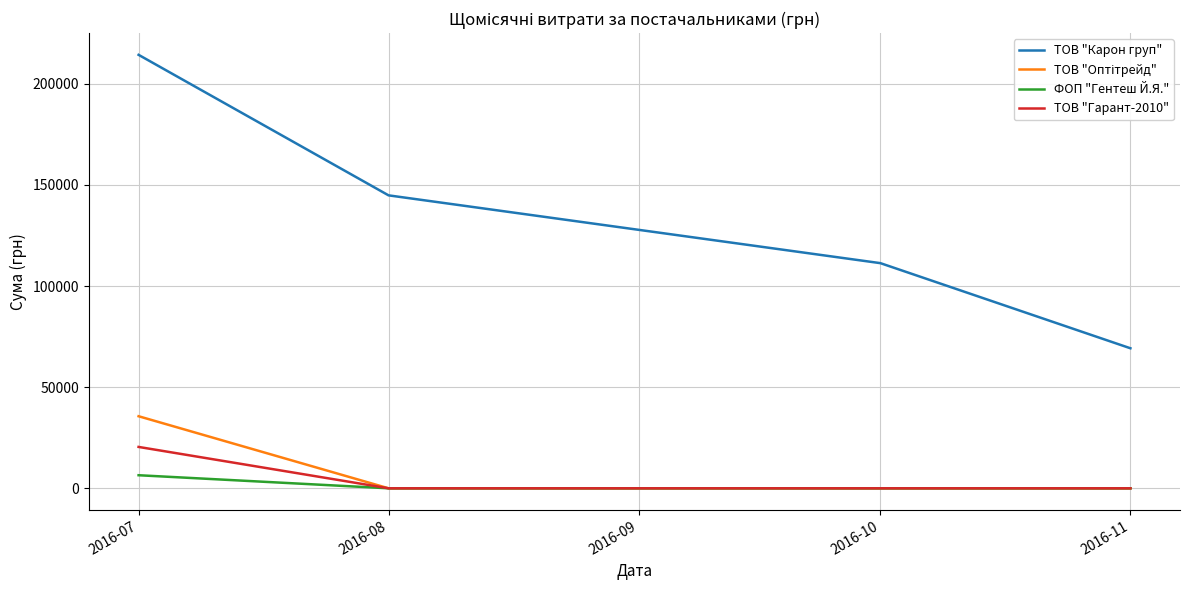

Is the value of ТОВ "Гарант-2010" at 2016-08 greater than the value of ТОВ "Карон груп" at 2016-07?

No